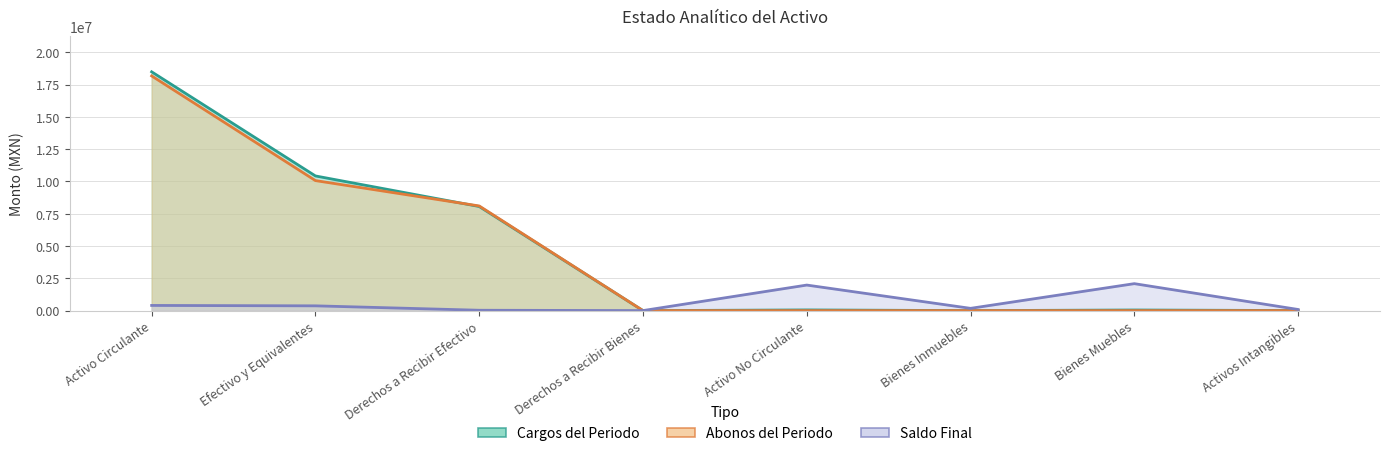

Where is Saldo Final nearest to the value 1044840?

Activo Circulante